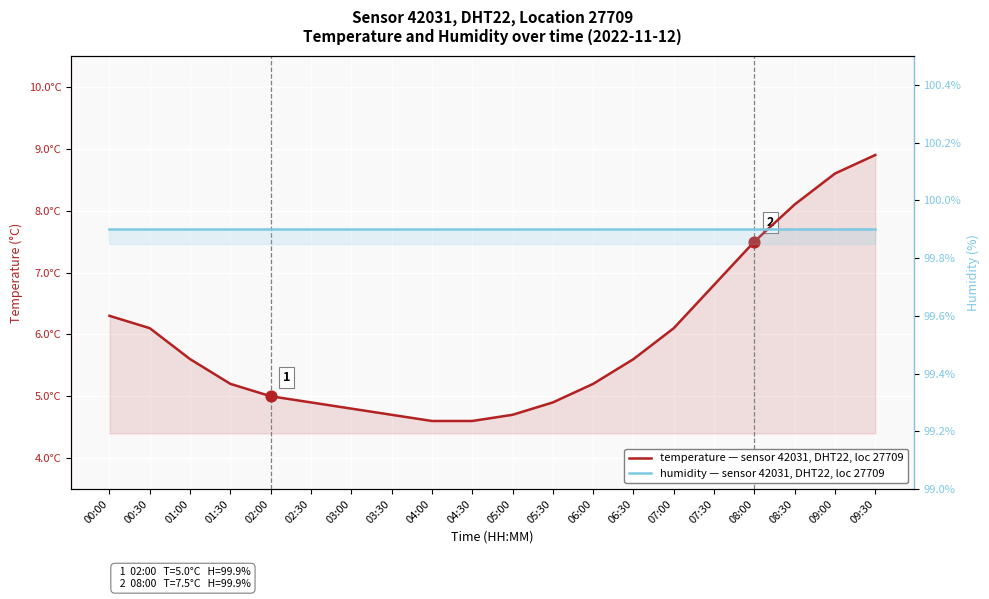

At which category is the sum across all series the highest?

09:30